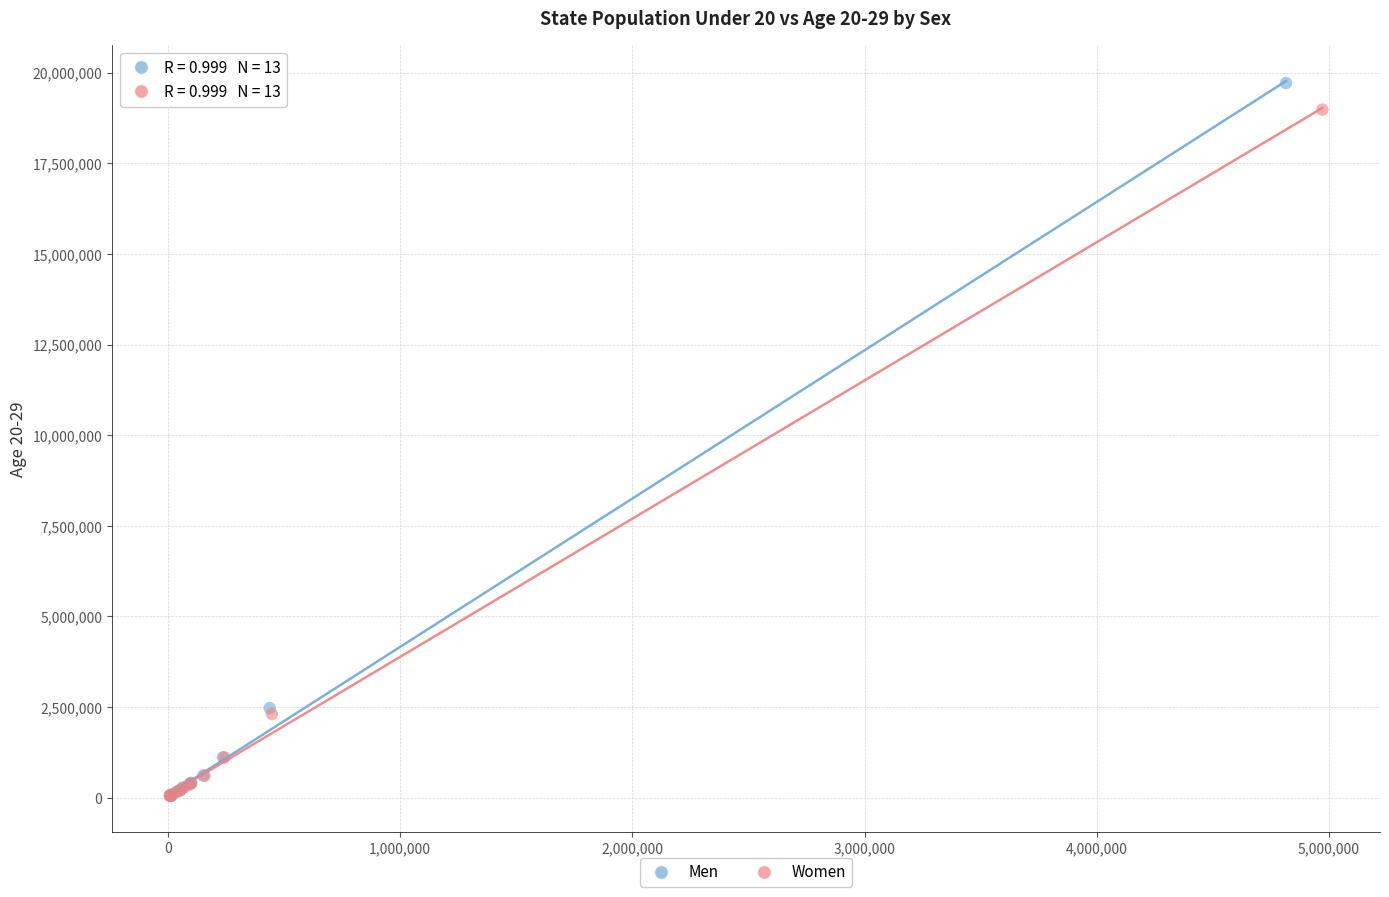

Which series has the widest spread of Y values?

Men